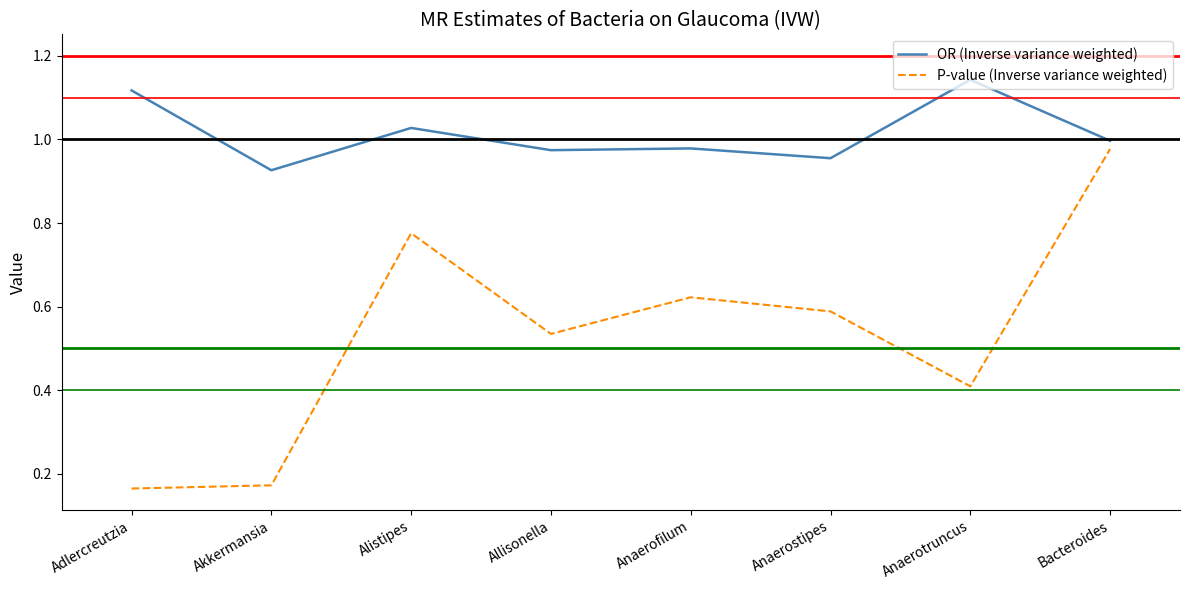

True or false: P-value (Inverse variance weighted) and OR (Inverse variance weighted) intersect in this chart.

False